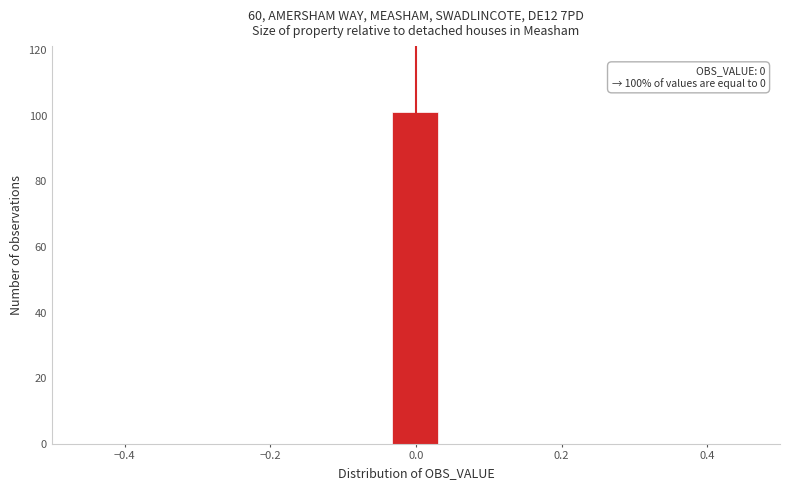

Read against the x-axis, roughly where is the centre of the tallest bar?

0.00